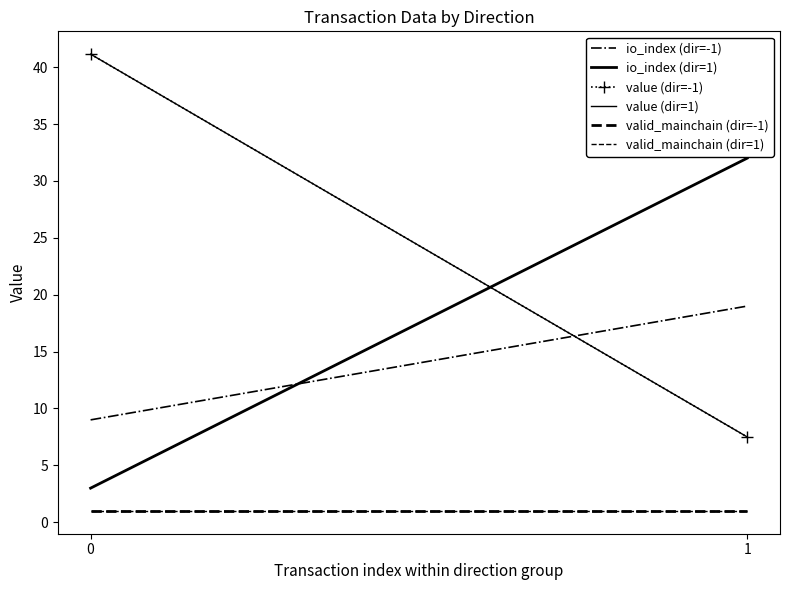

What is the difference between the io_index (dir=1) values at 0 and 1?

29.0